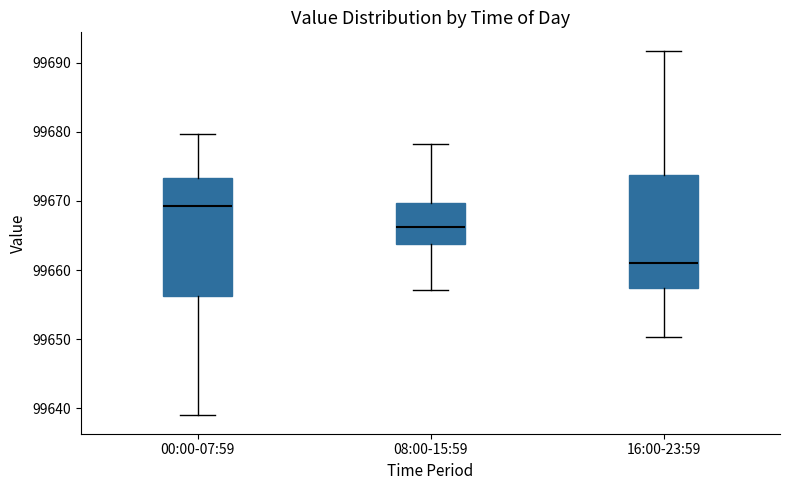

Which box has the highest median line?

00:00-07:59